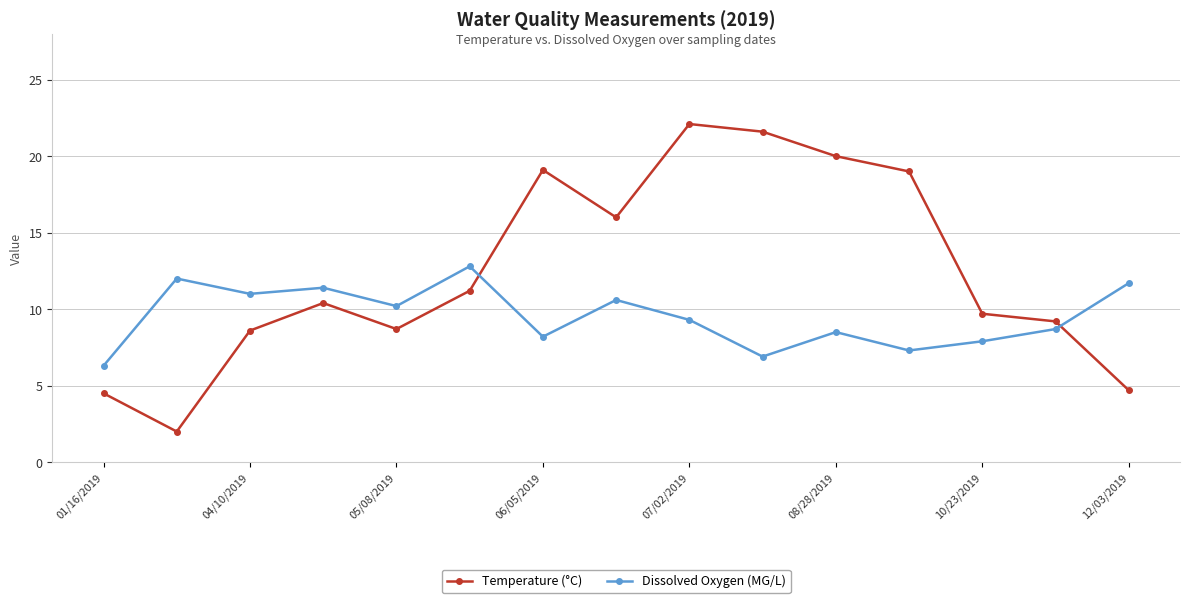

How many values in the Dissolved Oxygen (MG/L) series are below 9?

7